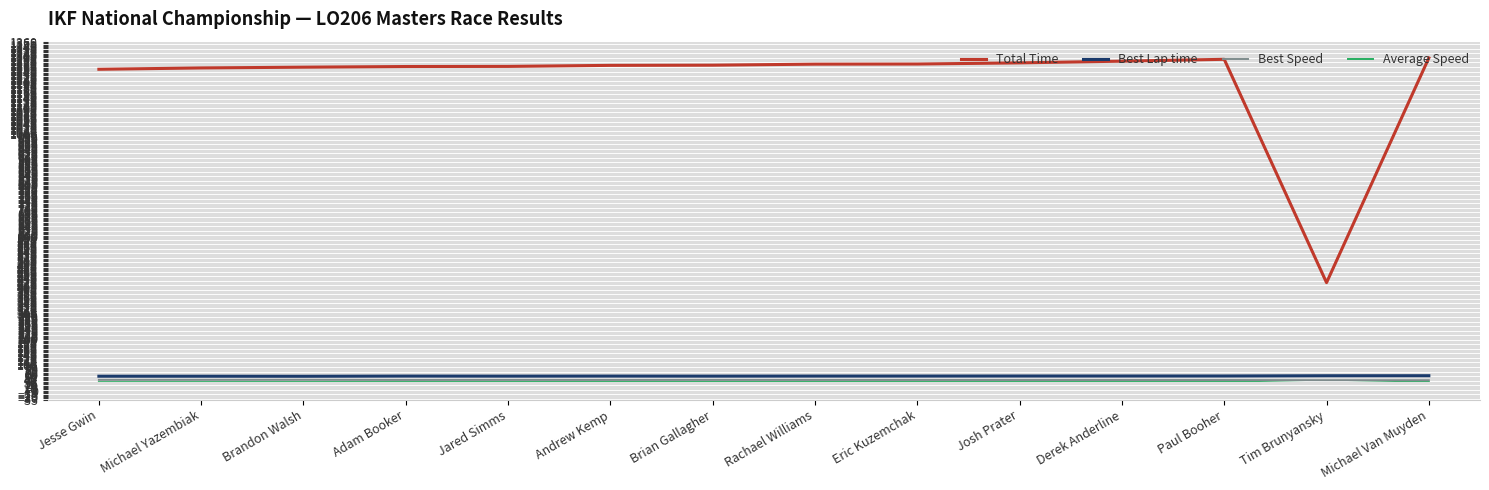

Read the Best Lap time value at Josh Prater.

57.3